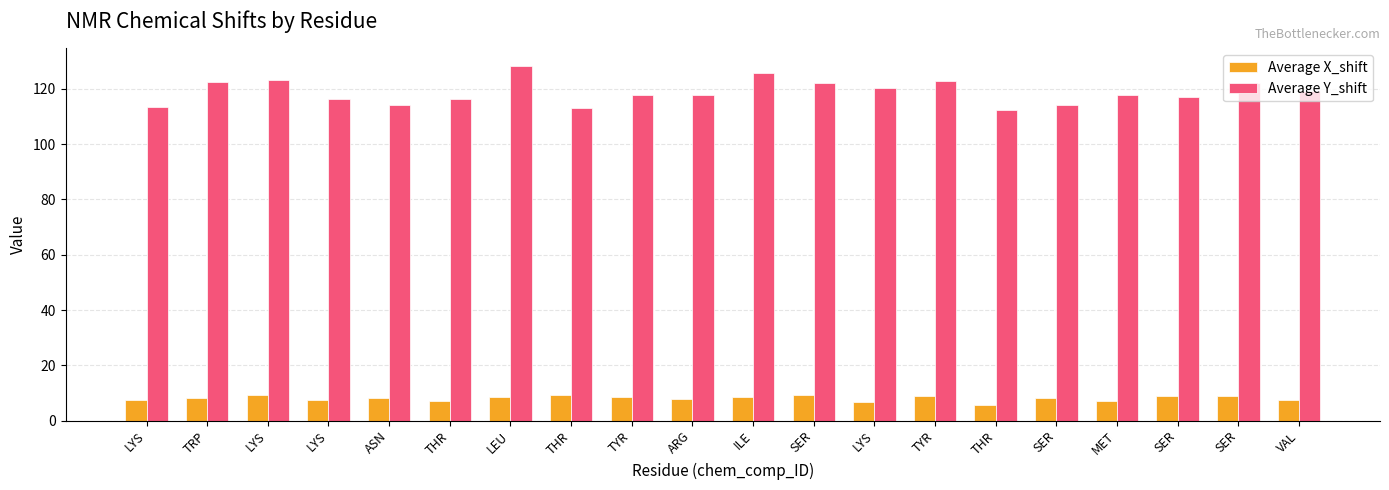

How many groups of bars are there?

20